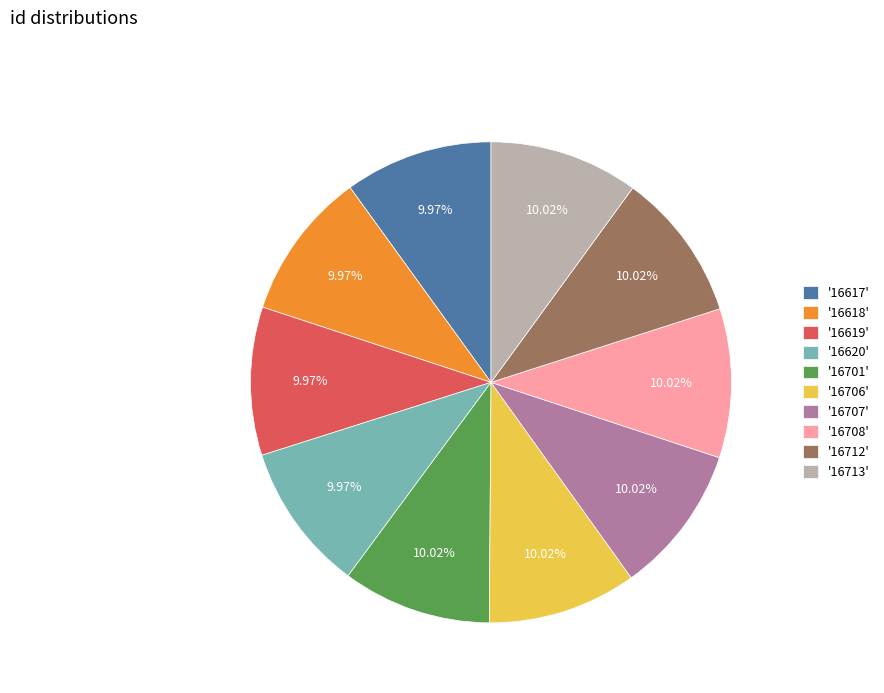

Does '16708' account for over 50% of the chart?

No